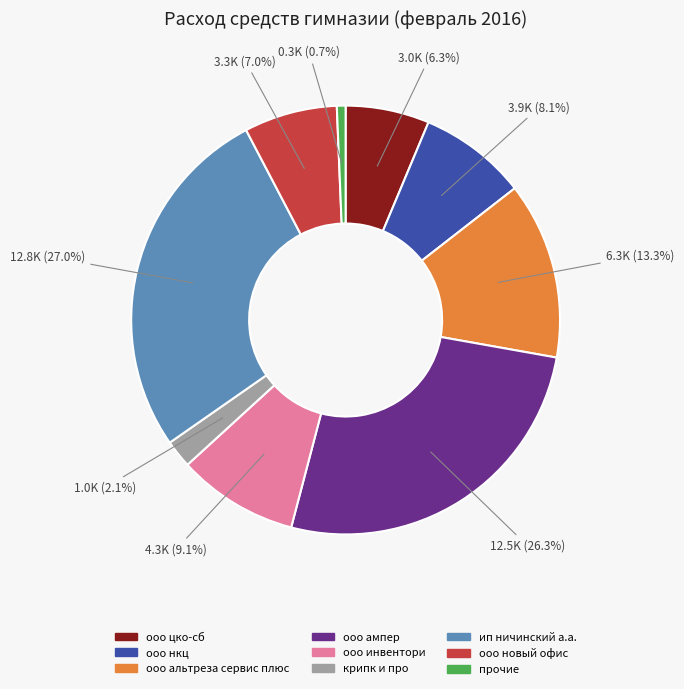

Does any single category account for the majority?

No